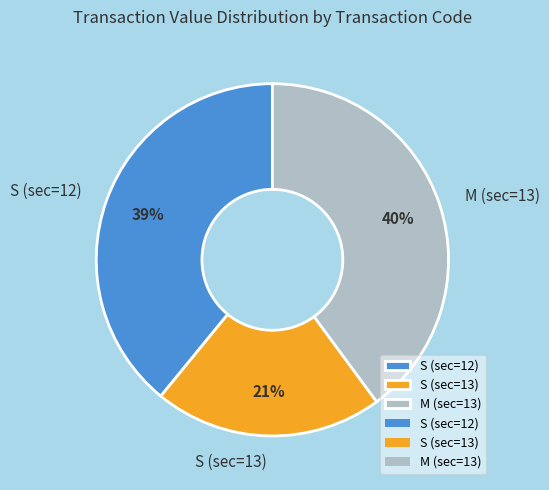

To the nearest percent, what is the average slice percentage?

33%